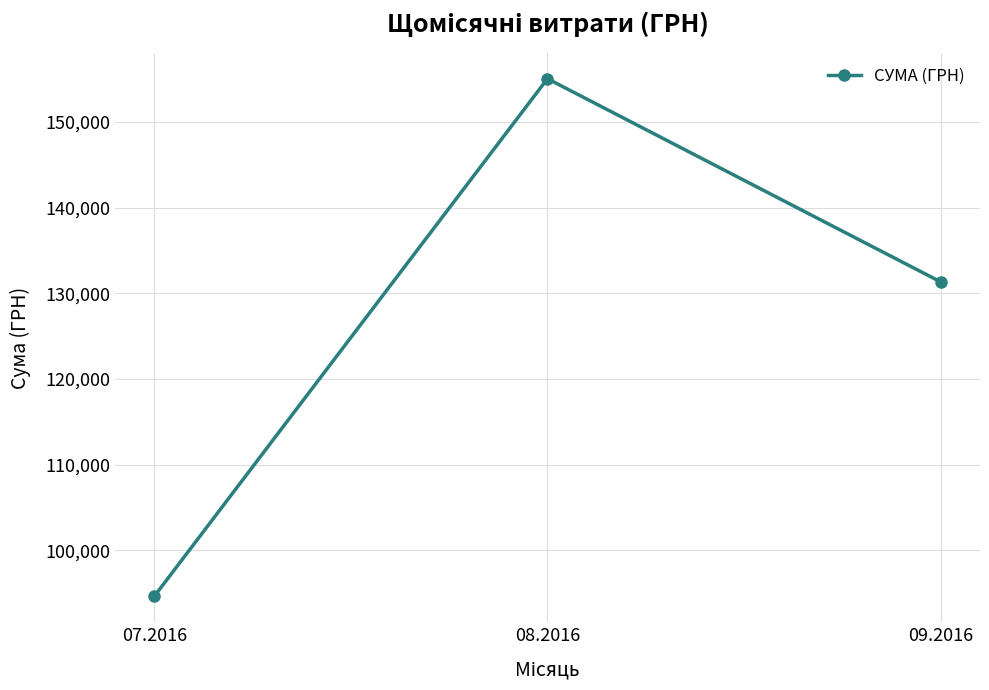

Rank the categories by value from highest to lowest.

08.2016, 09.2016, 07.2016